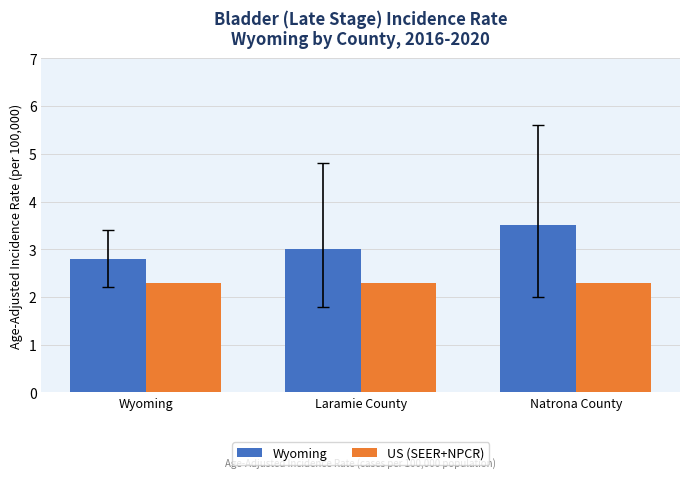

Reading left to right, list all the values displayed in this chart.

Wyoming: 2.8	3.0	3.5
US (SEER+NPCR): 2.3	2.3	2.3